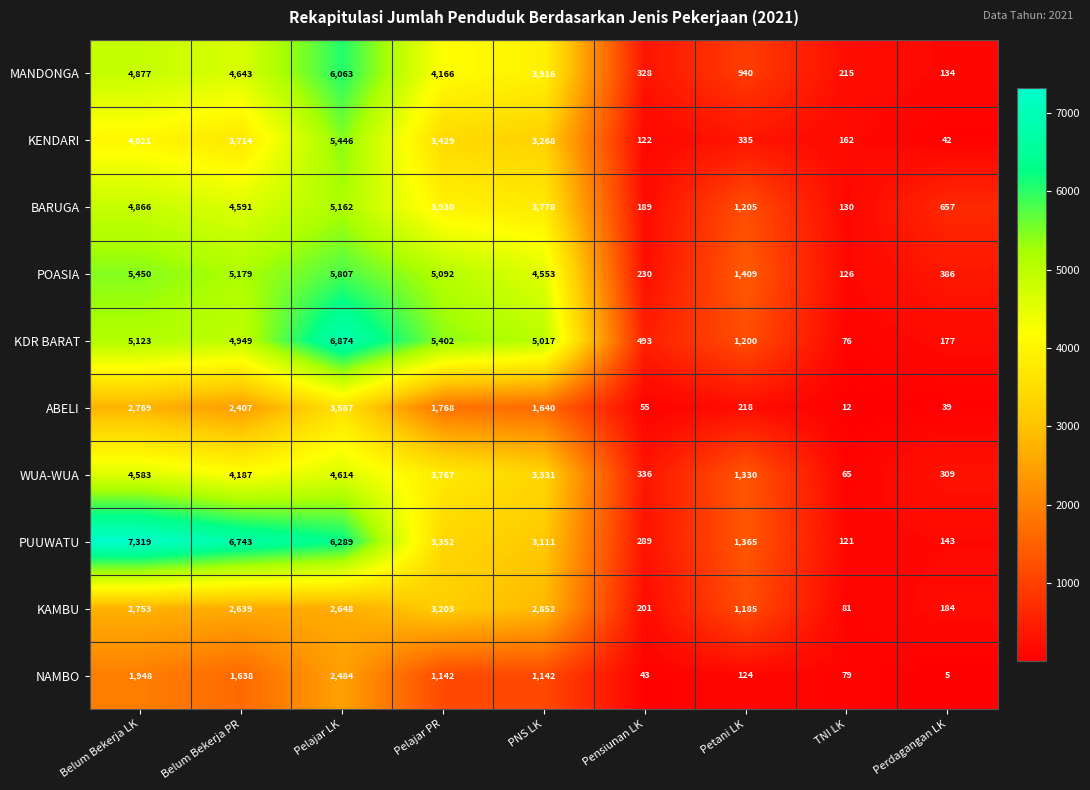

True or false: NAMBO has a value of 79 at TNI LK.

True